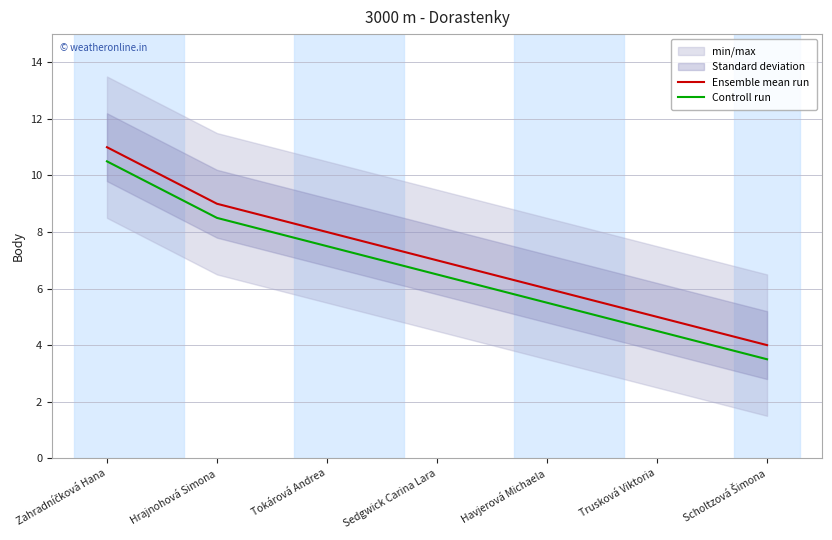

What value does the Controll run series have at Sedgwick Carina Lara?

6.5